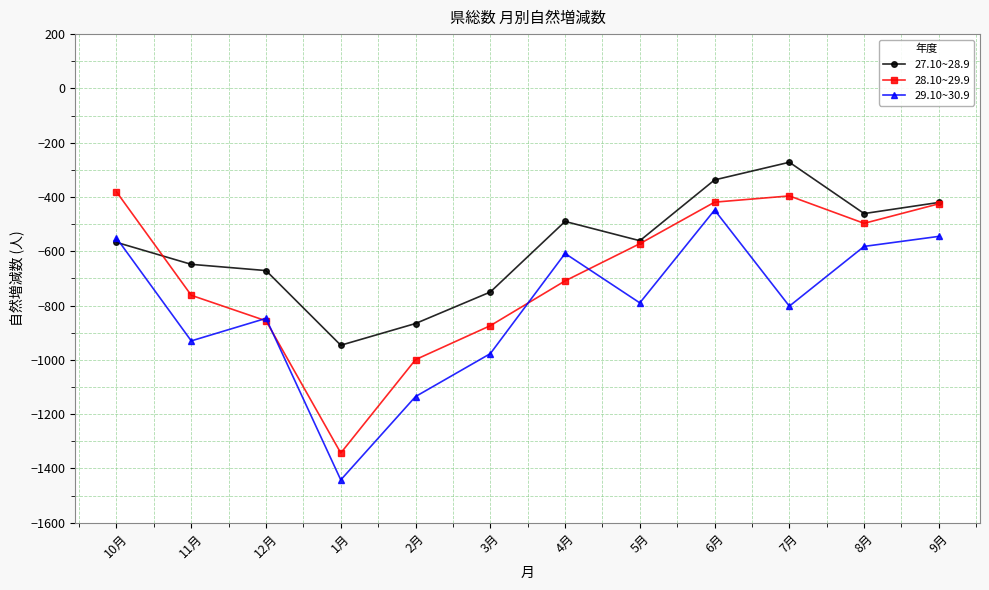

True or false: 28.10~29.9 and 27.10~28.9 intersect in this chart.

True